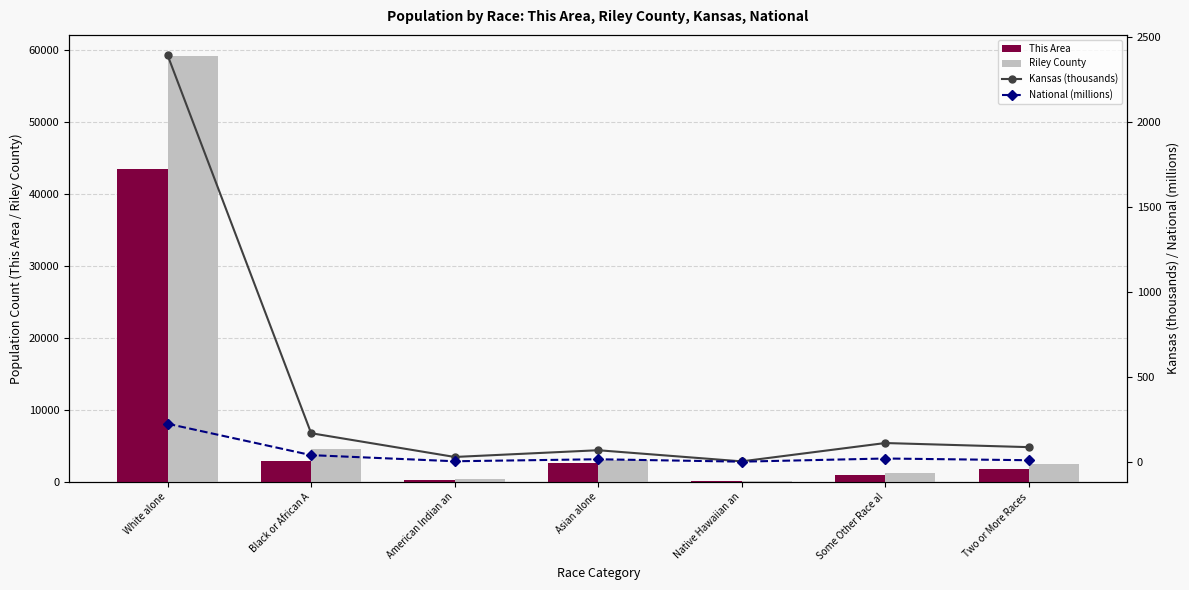

Reading left to right, transcribe all the data shown in this chart.

This Area: 43531.0	2868.0	259.0	2688.0	83.0	907.0	1799.0
Riley County: 59203.0	4530.0	433.0	2996.0	144.0	1300.0	2509.0
Kansas (thousands): 2391.0	167.9	28.1	67.8	2.2	110.1	85.9
National (millions): 223.6	38.9	2.9	14.7	0.5	19.1	9.0